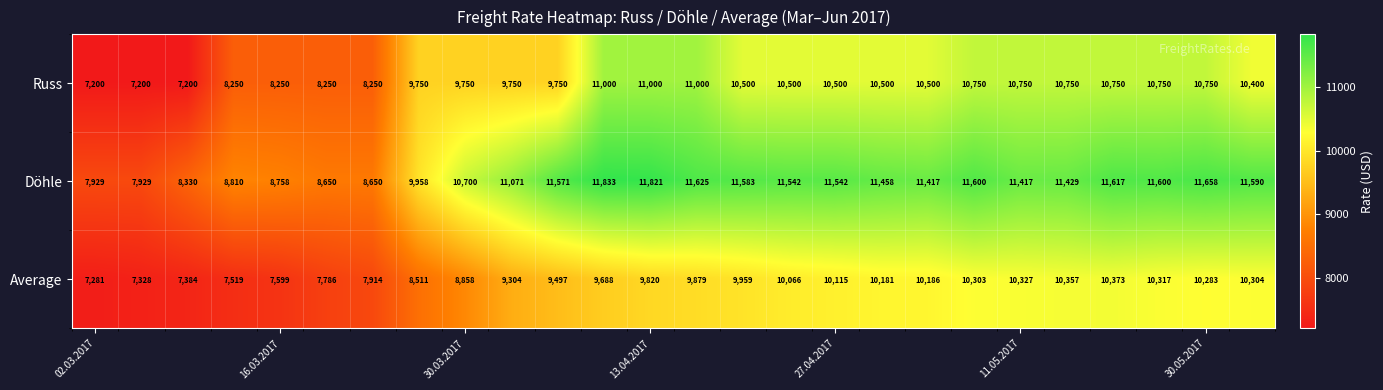

What is the difference between the maximum and minimum values in the Döhle series?

3904